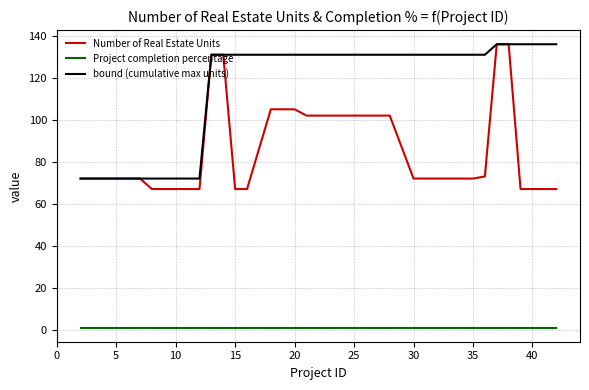

What is the maximum value for Project completion percentage?

1